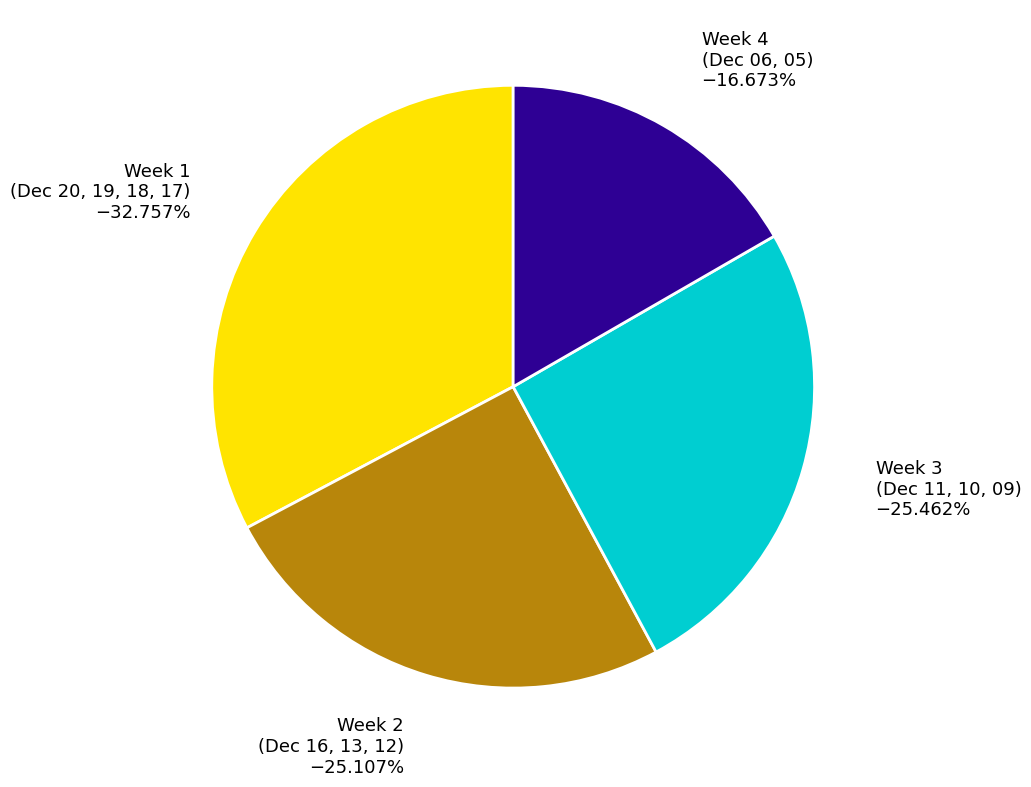

Is there a majority slice in this chart?

No